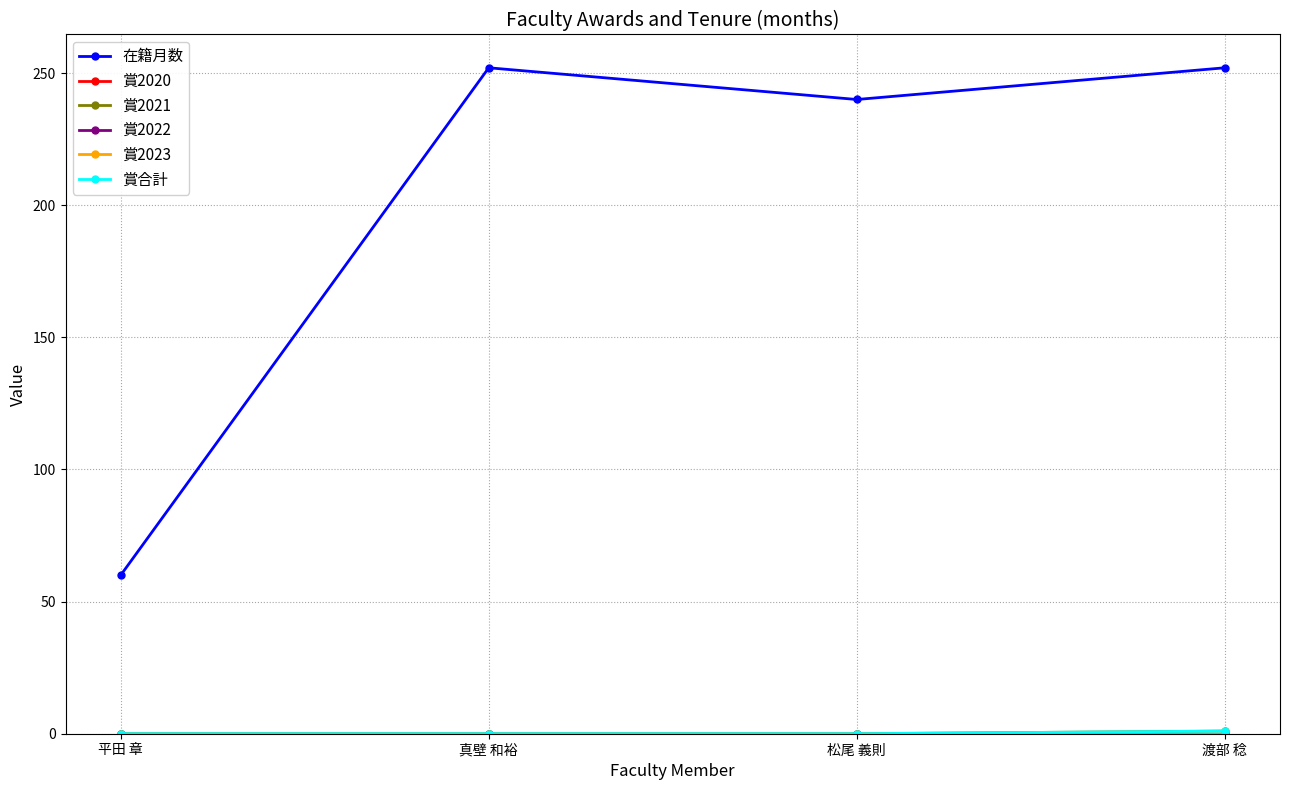

Does the chart have visible grid lines?

Yes